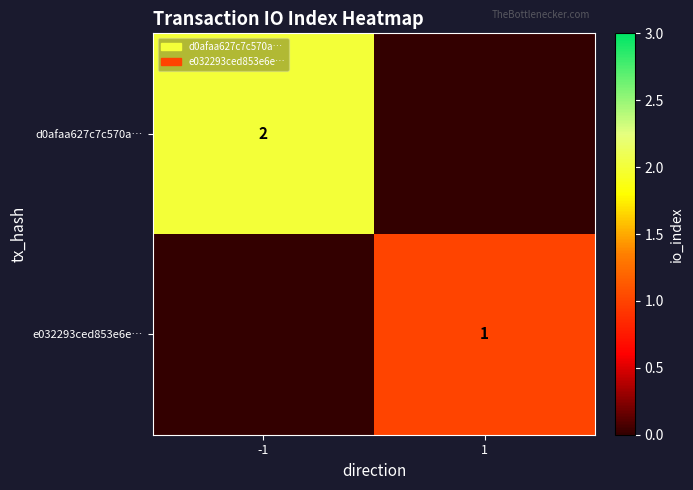

True or false: d0afaa627c7c570a… has a value of 3 at -1.

False